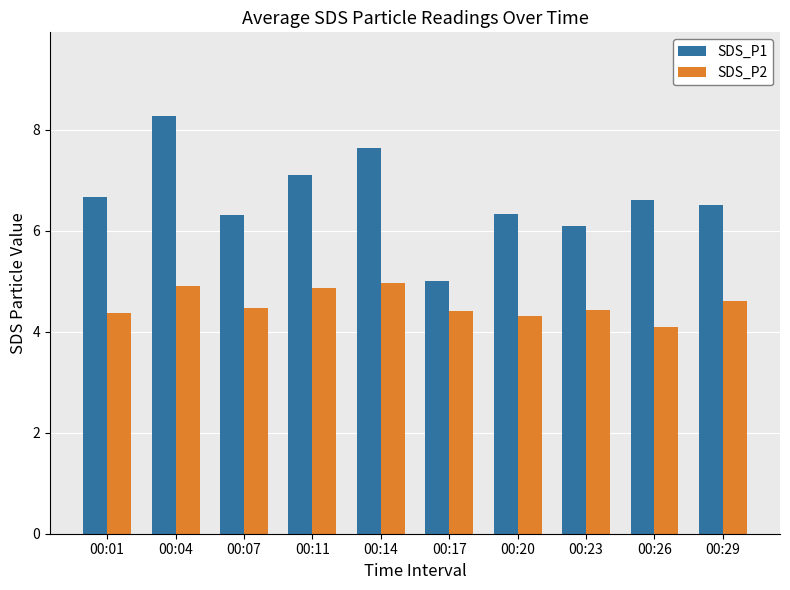

What is the average value of the SDS_P2 series?

4.5